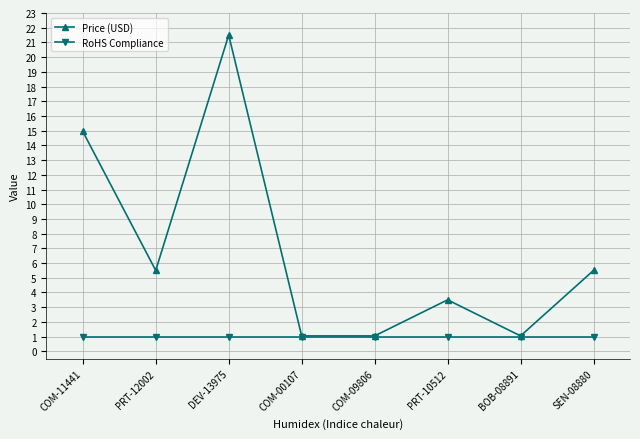

What is the label of the 1st point from the left?

COM-11441